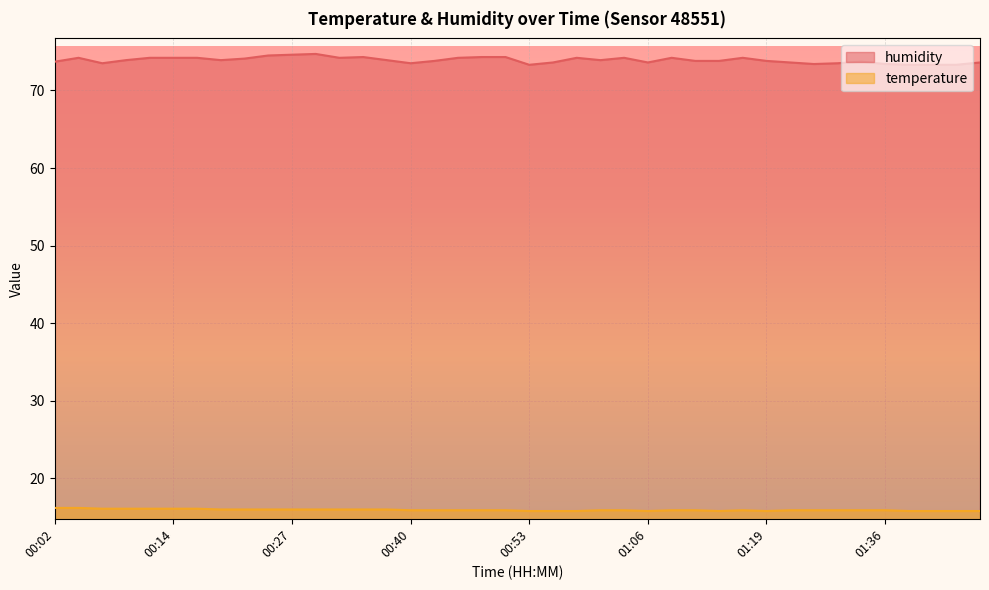

List the series in order of their peak value, lowest first.

temperature, humidity